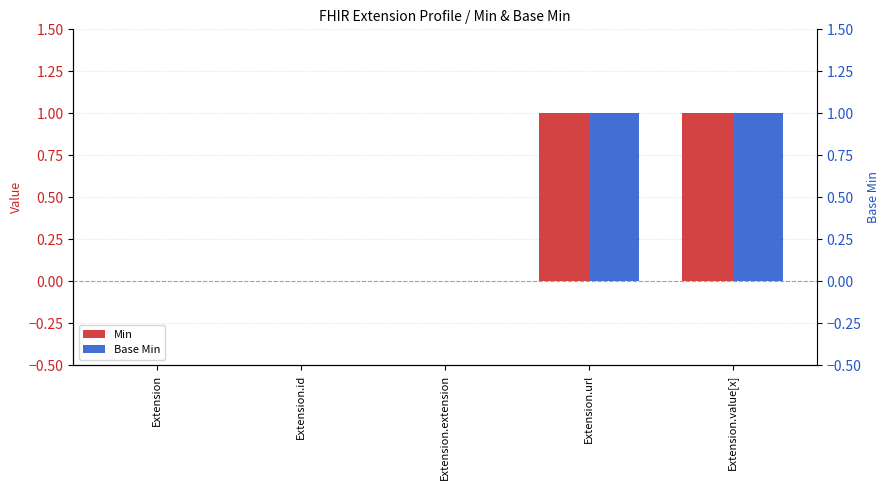

Which series changed the most between Extension and Extension.id?

Min